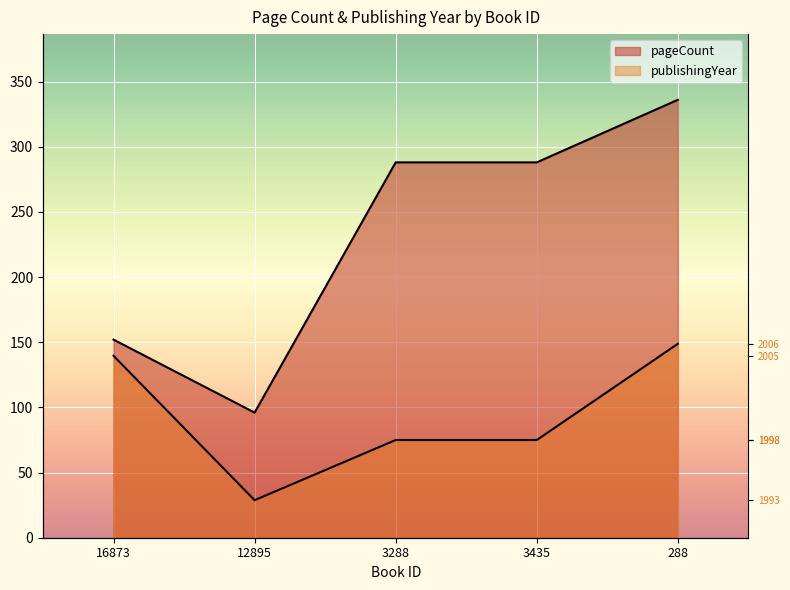

At which category does the chart reach its minimum across all series?

12895